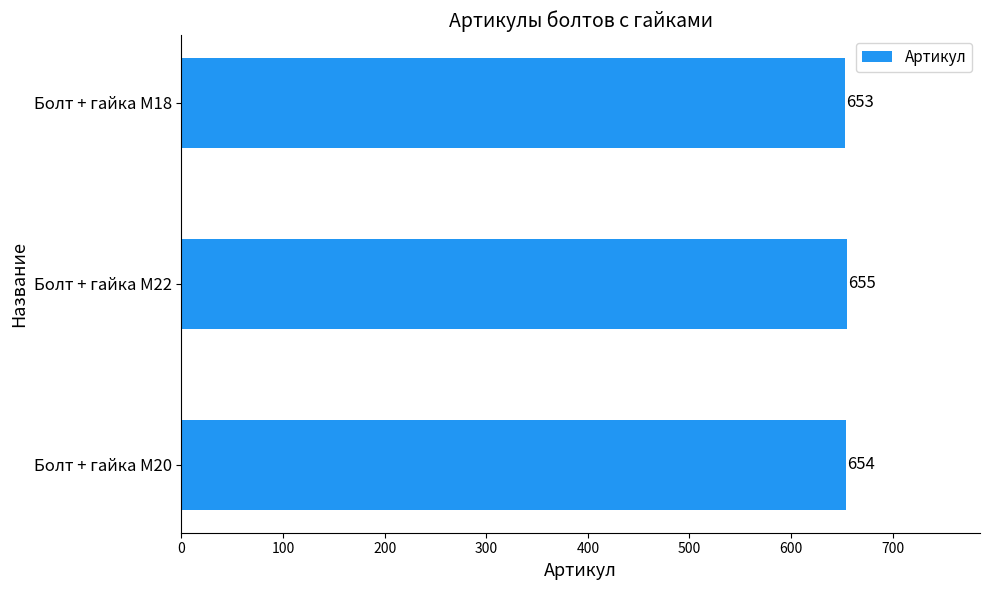

What is the sum of the values at Болт + гайка M22 and Болт + гайка M20?

1309